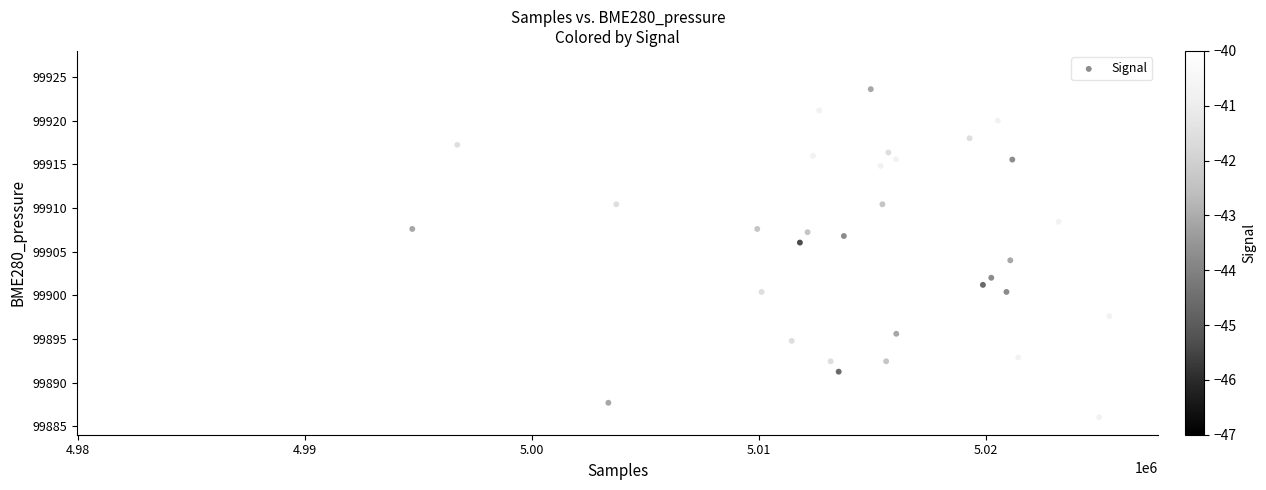

What is the range of X values (max minus min)?

43309.0